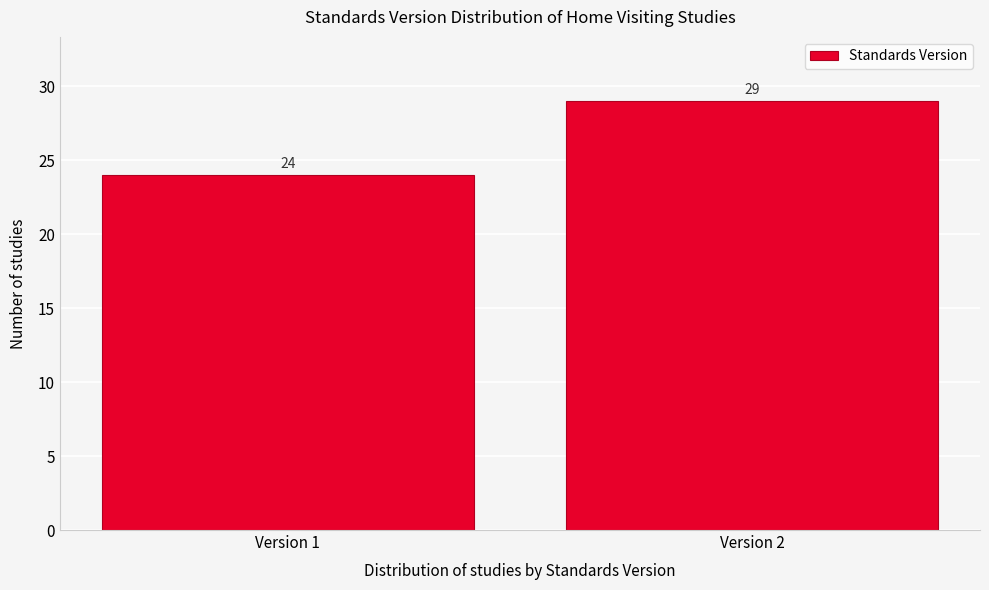

Reading left to right, list all the values displayed in this chart.

Version 1=24	Version 2=29